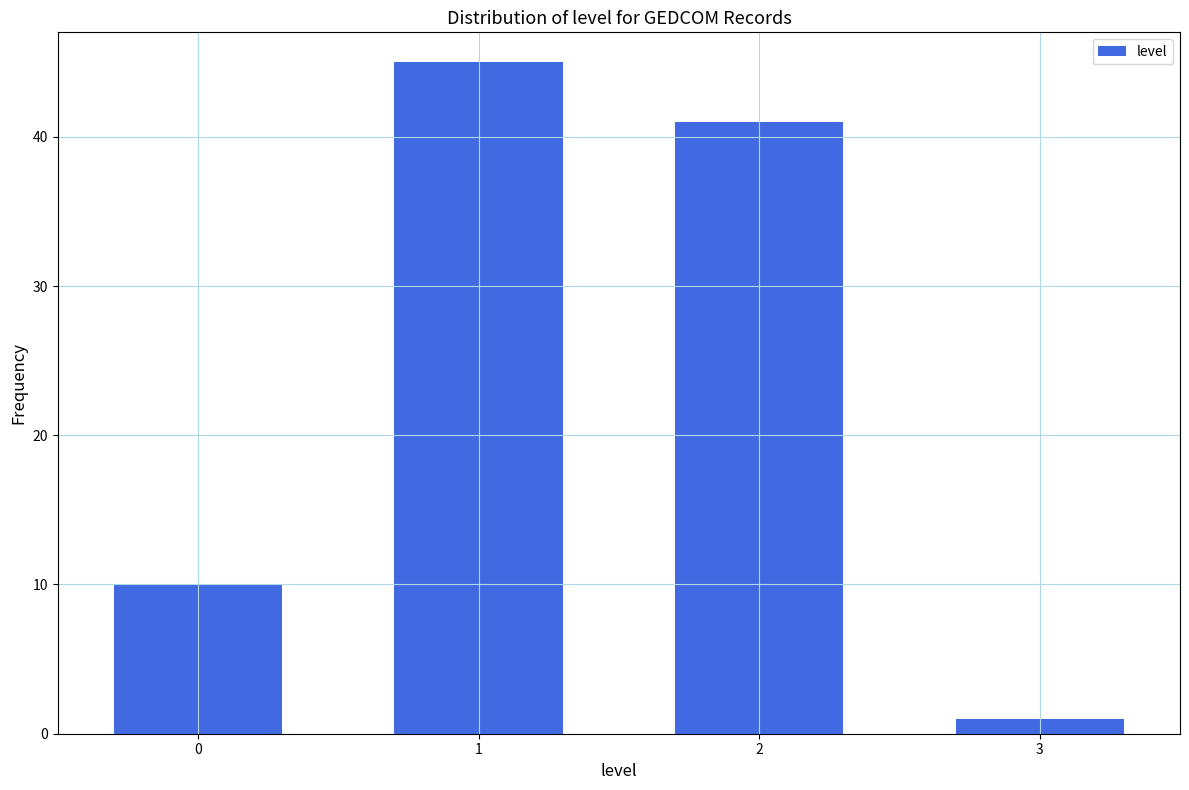

Reading left to right, what are all the values shown in this chart?

10	45	41	1